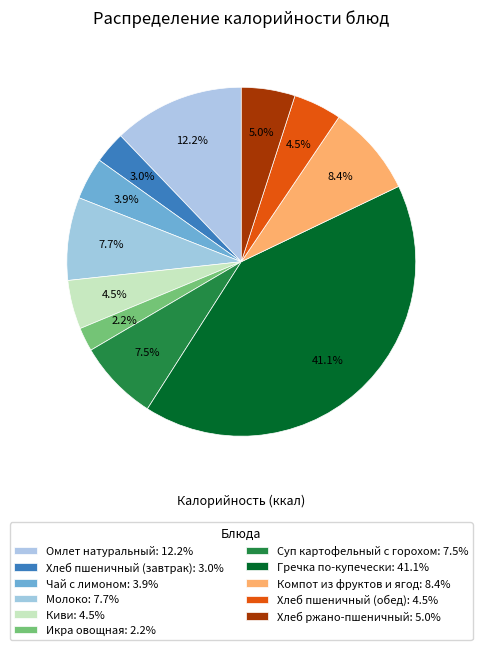

Does Гречка по-купечески represent more than half of the total?

No